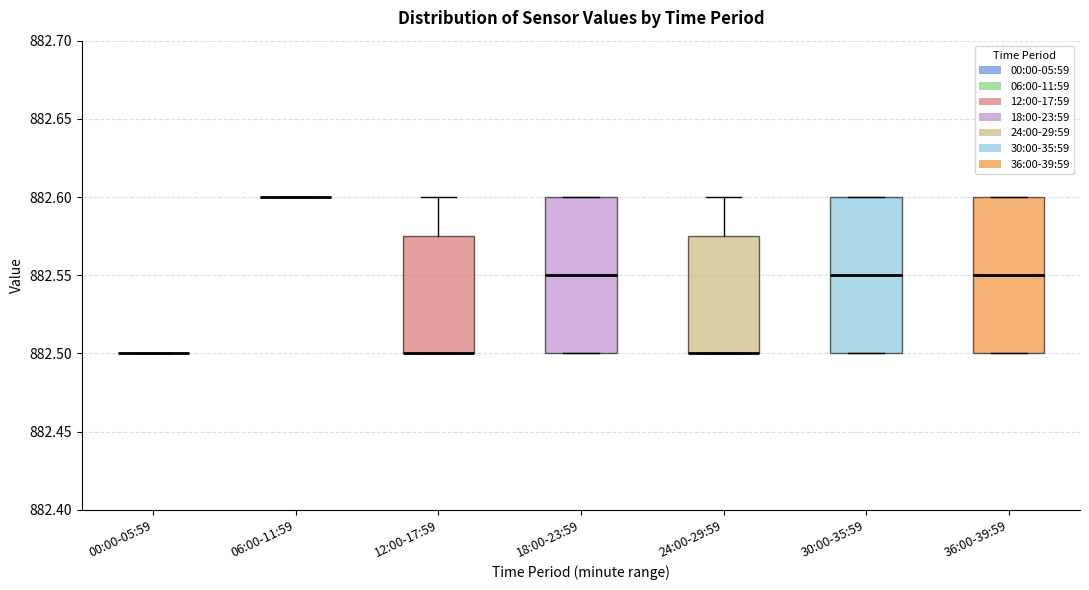

Reading left to right, transcribe this box plot: for each box, give where its median line is, the range the box spans, and where its two whiskers end, as read against the y-axis. The values are not printed on the chart, so give them approximately, as read against the axis.

00:00-05:59: box collapsed to a line at 882.500, whiskers 882.500 to 882.500
06:00-11:59: box collapsed to a line at 882.600, whiskers 882.600 to 882.600
12:00-17:59: median 882.500 (drawn on the box's lower edge), box 882.500 to 882.575, whiskers 882.500 to 882.600
18:00-23:59: median 882.550, box 882.500 to 882.600, whiskers 882.500 to 882.600
24:00-29:59: median 882.500 (drawn on the box's lower edge), box 882.500 to 882.575, whiskers 882.500 to 882.600
30:00-35:59: median 882.550, box 882.500 to 882.600, whiskers 882.500 to 882.600
36:00-39:59: median 882.550, box 882.500 to 882.600, whiskers 882.500 to 882.600